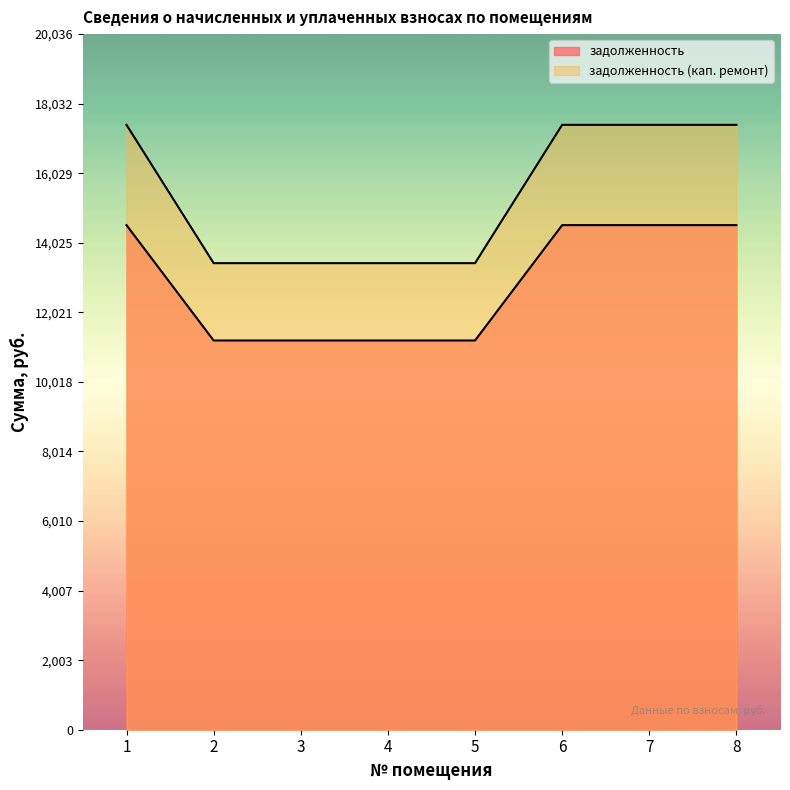

Between 6 and 4, which is larger?

6